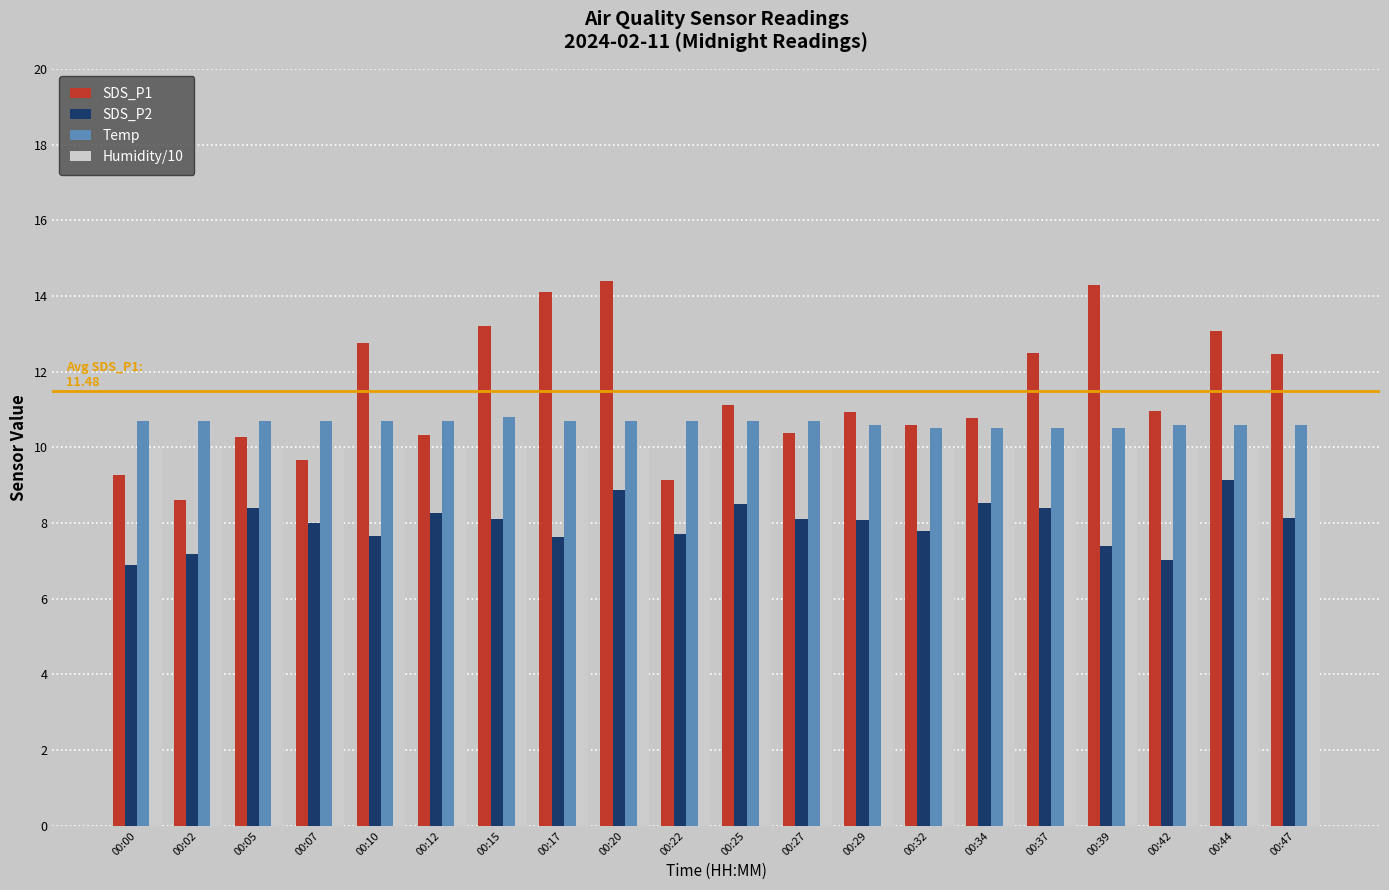

Is it true that SDS_P2 equals 7.6 at 00:17?

True